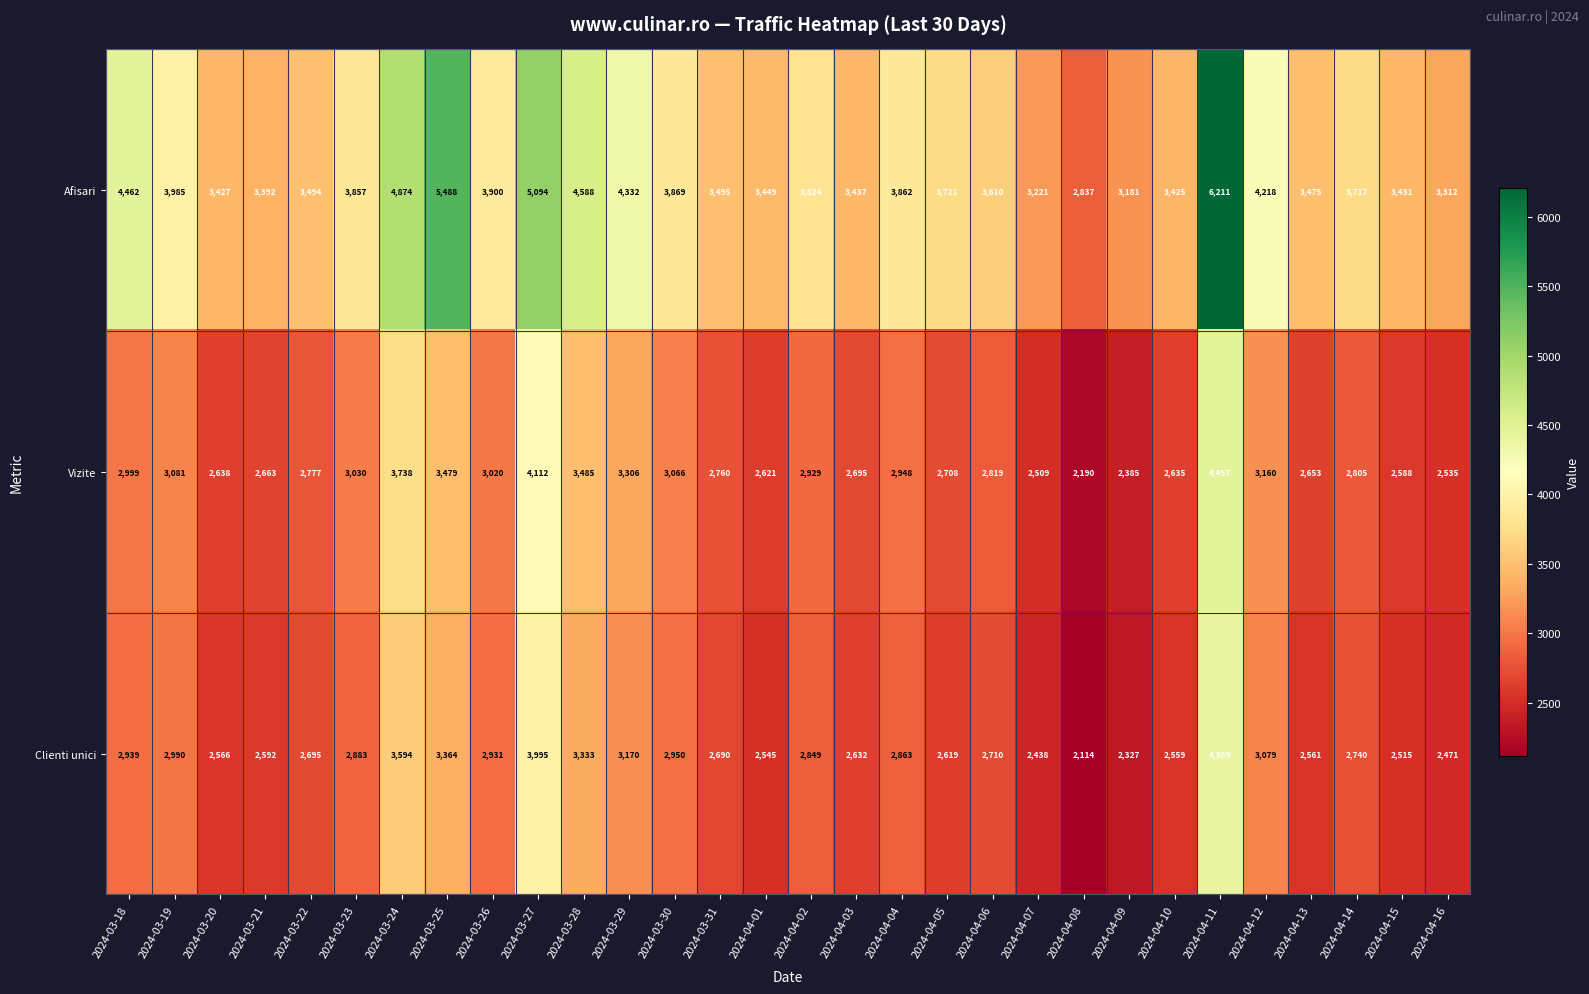

What is the approximate value of Afisari at 2024-03-25, to the nearest 100?

5500